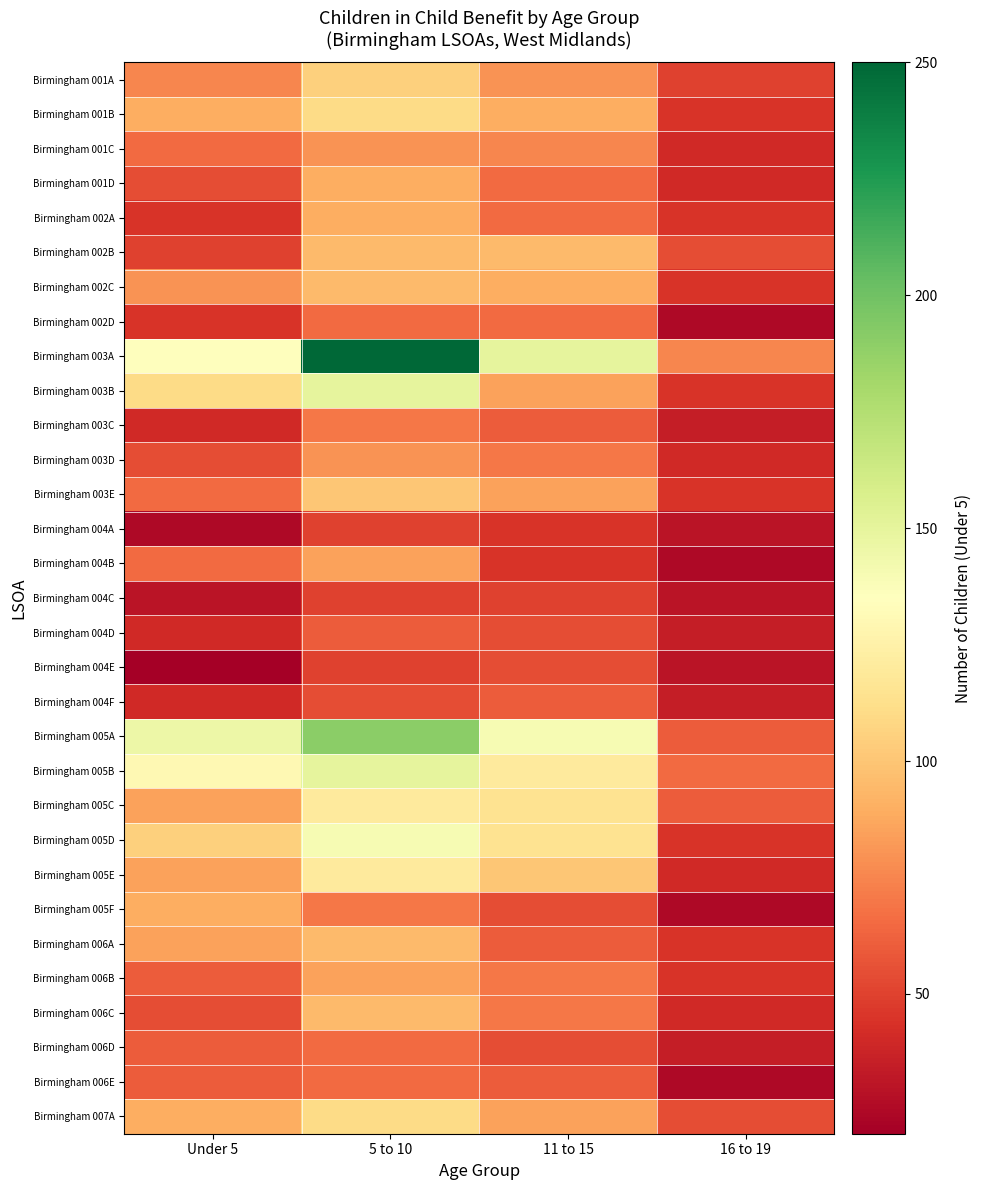

Count the number of data series in this chart.

31